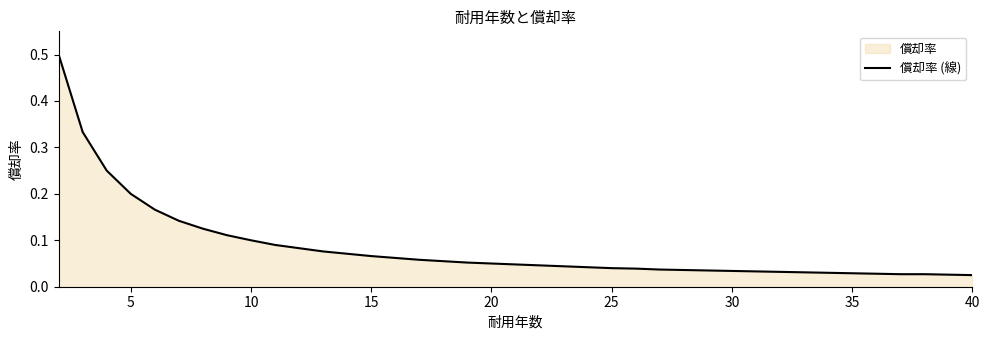

What is the maximum value shown in the chart?

0.5